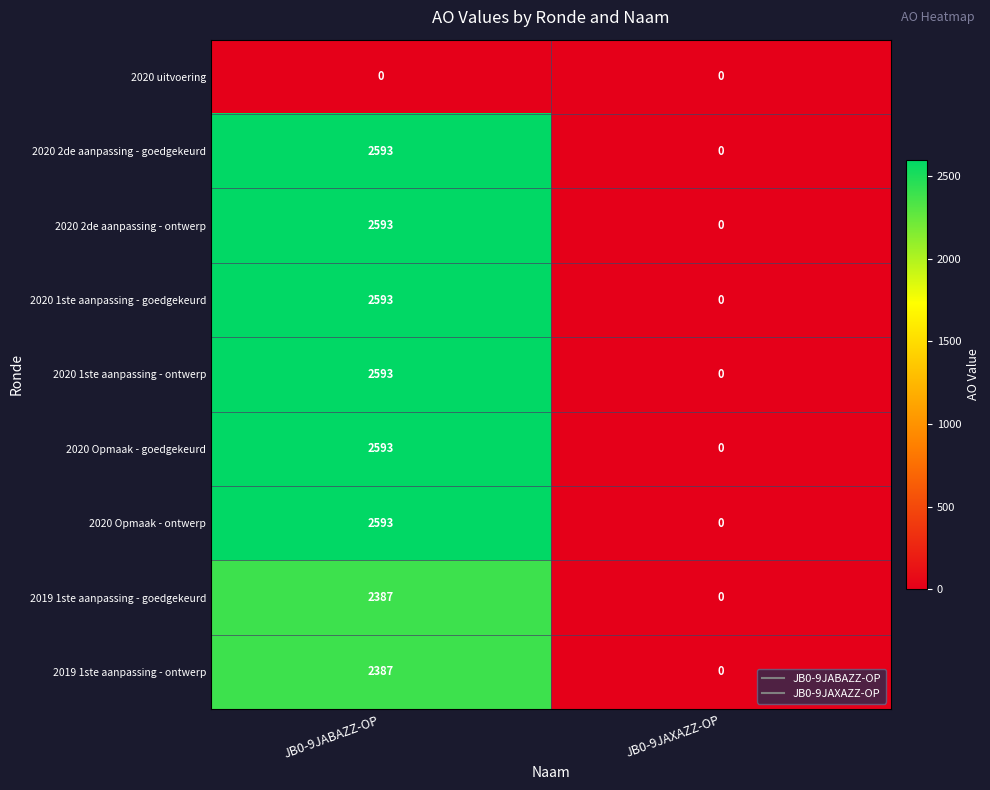

What is the spread (max minus min) of values at JB0-9JABAZZ-OP?

2593